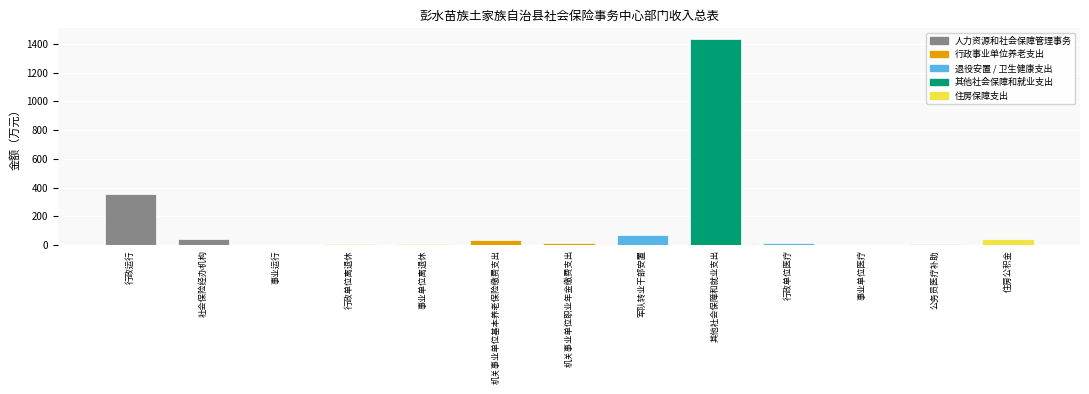

Where is the data nearest to the value 718?

行政运行